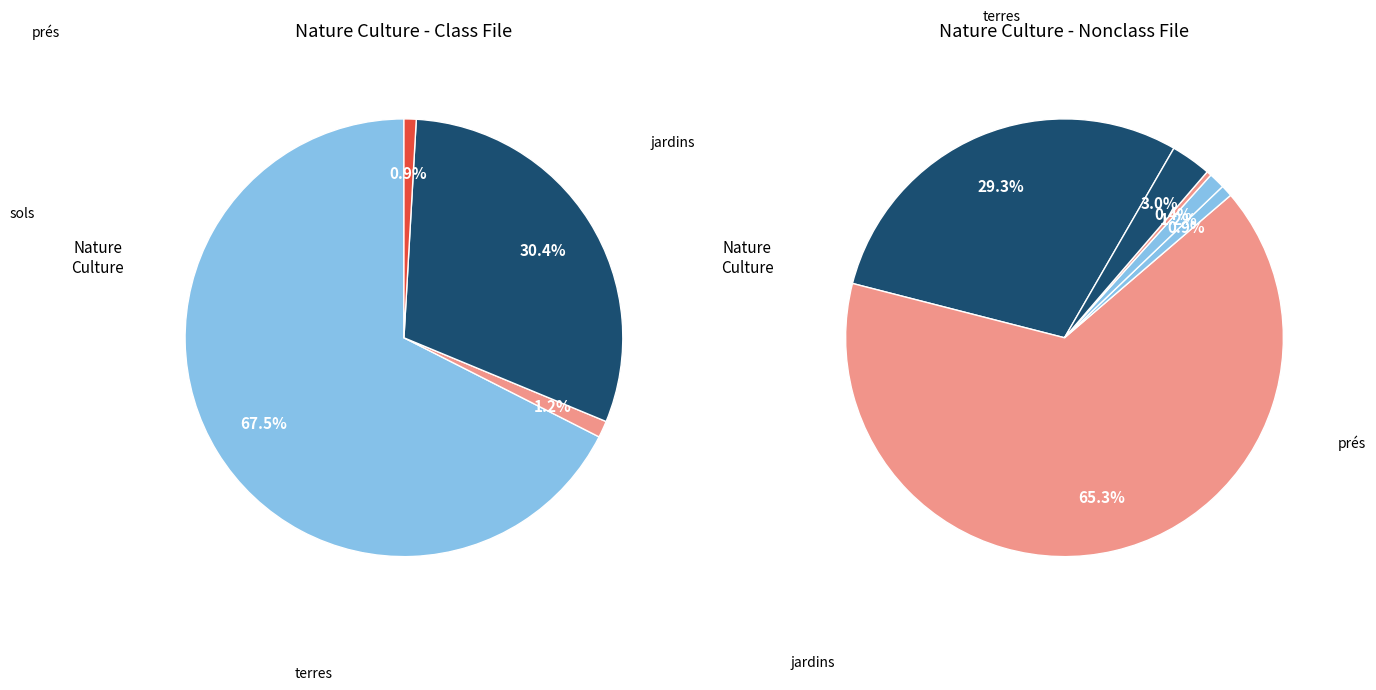

To the nearest percent, what is the average slice percentage?

17%